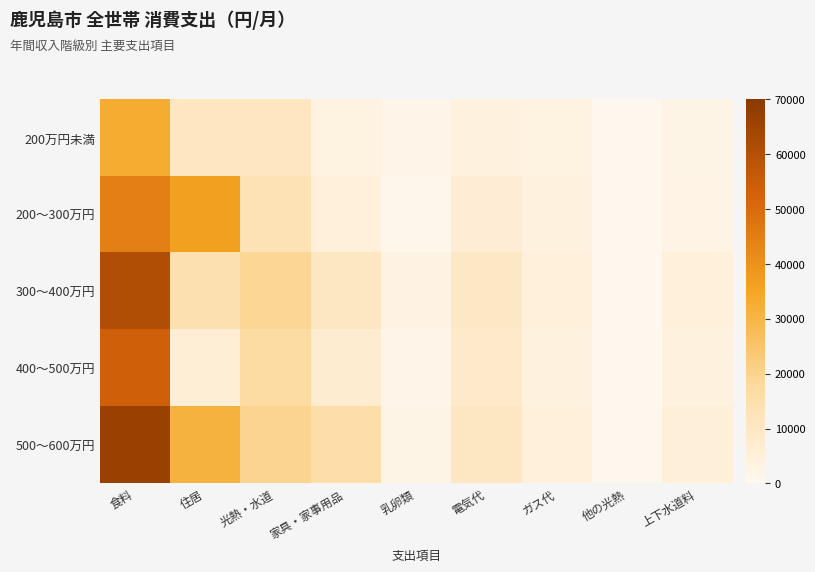

At 電気代, list the series in order from largest to smallest.

500～600万円, 300～400万円, 400～500万円, 200～300万円, 200万円未満